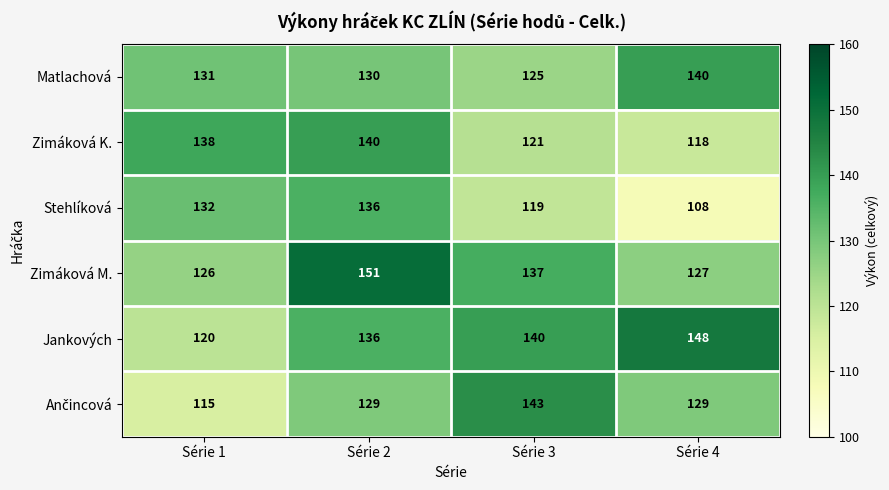

How many data points does each series have?

4